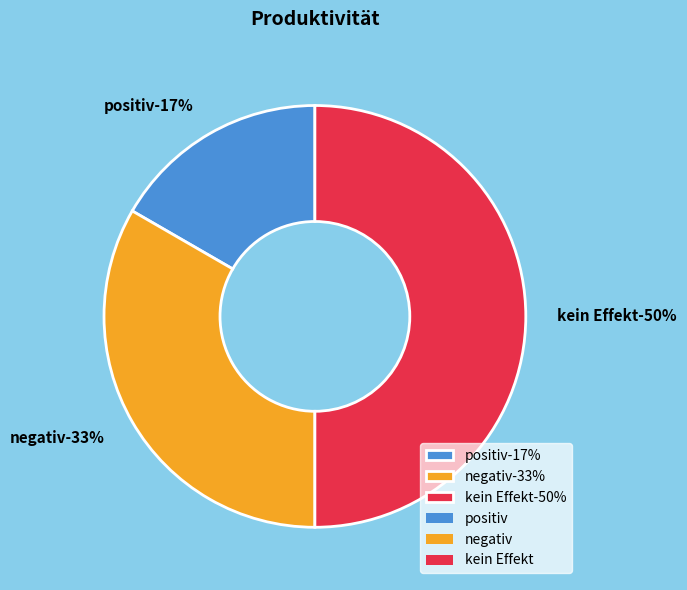

The kein Effekt slice represents 41% of the pie. True or false?

False